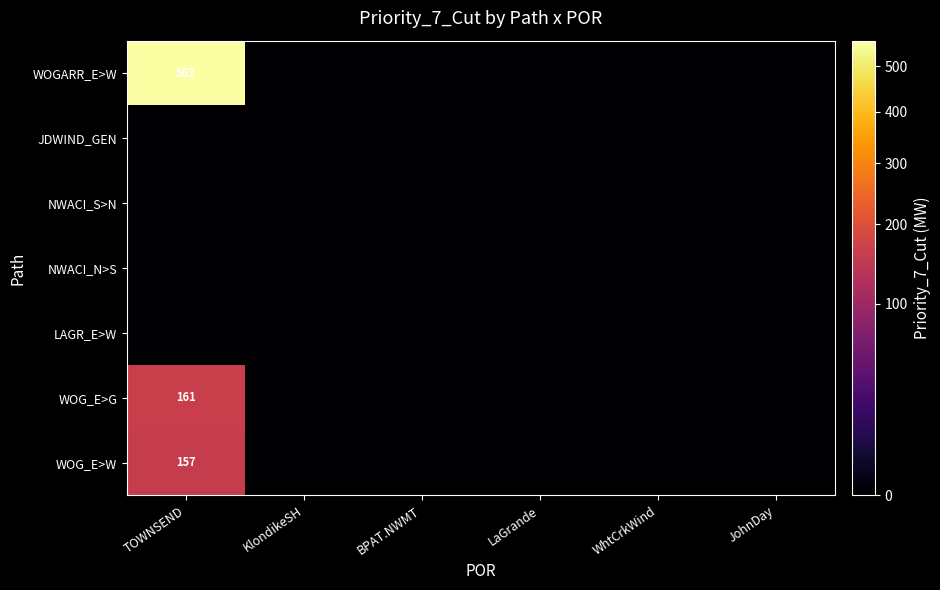

True or false: WOGARR_E>W has a value of 761 at TOWNSEND.

False